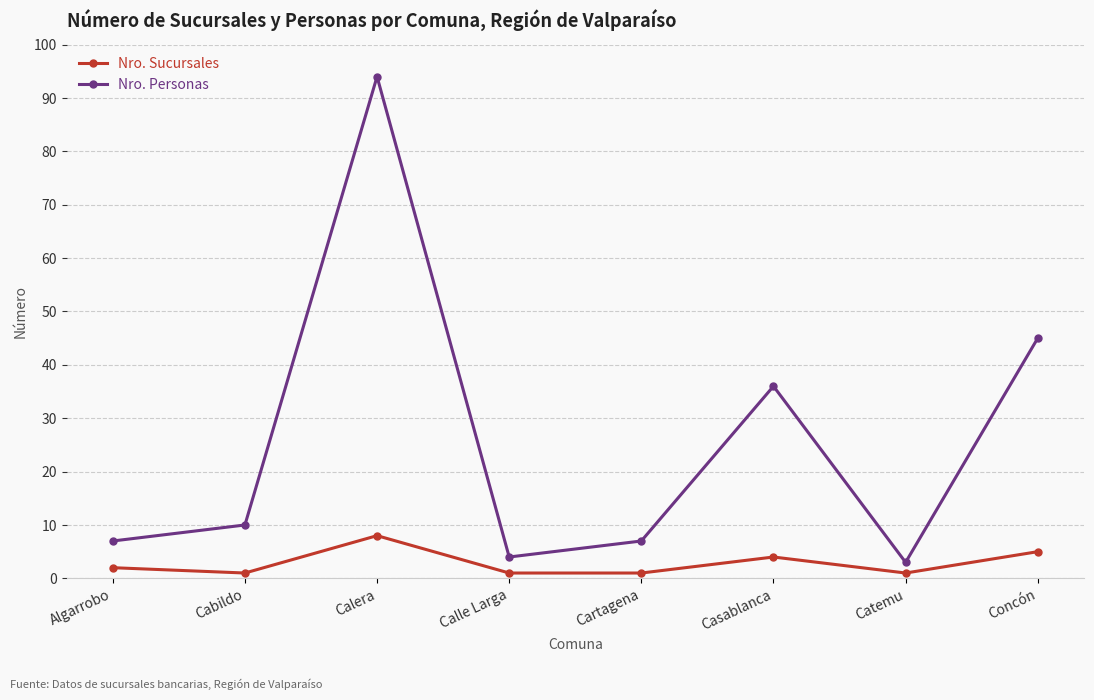

What is the average value of the Nro. Sucursales series?

3